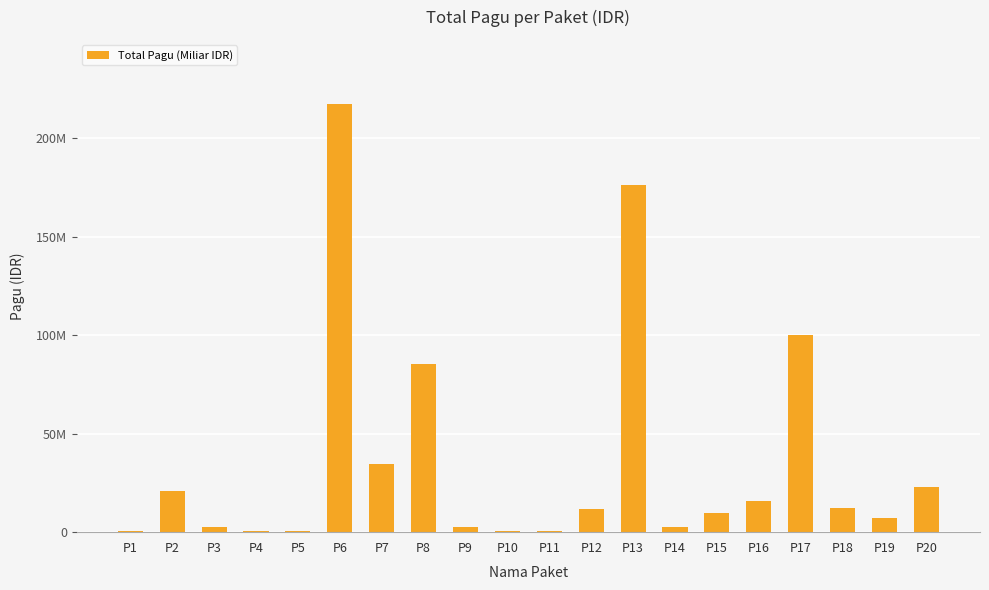

What is the change in value from P2 to P19?

-13650000